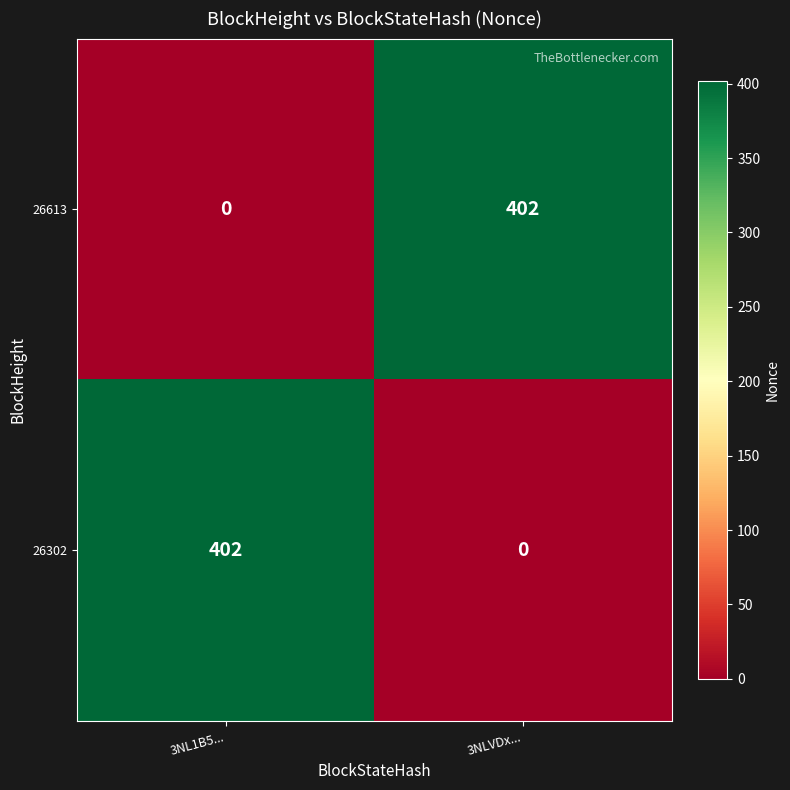

Which category has the lowest value in the 26613 series?

3NL1B5...